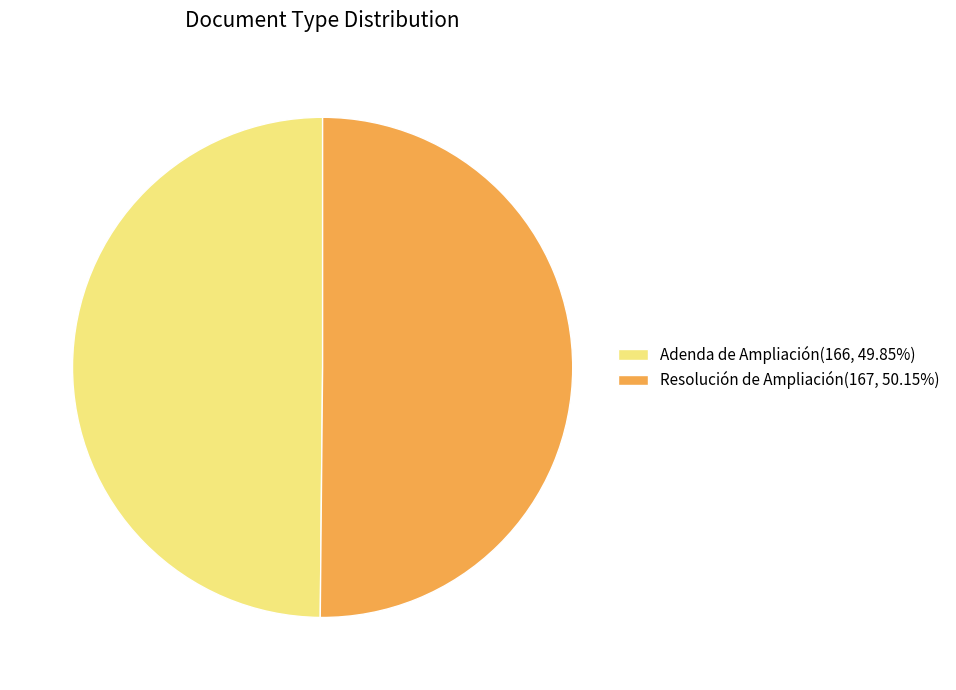

Combined, do Adenda de Ampliación(166, 49.85%) and Resolución de Ampliación(167, 50.15%) account for over 50%?

Yes